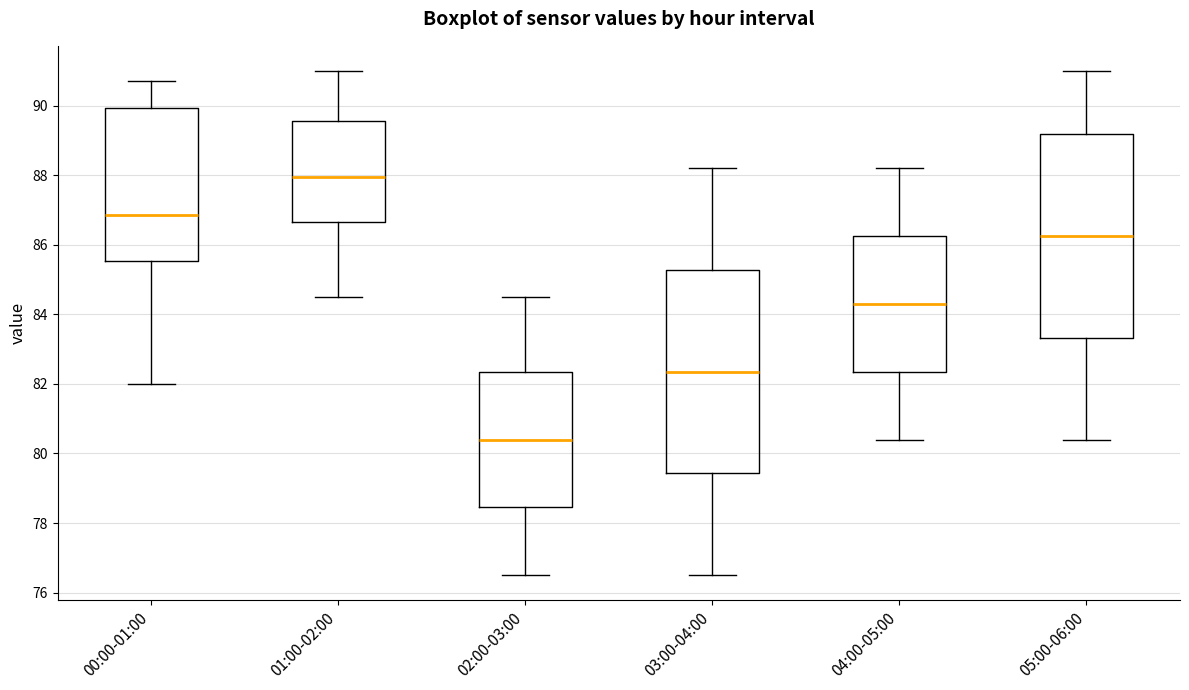

Which box's median line is the lowest?

02:00-03:00